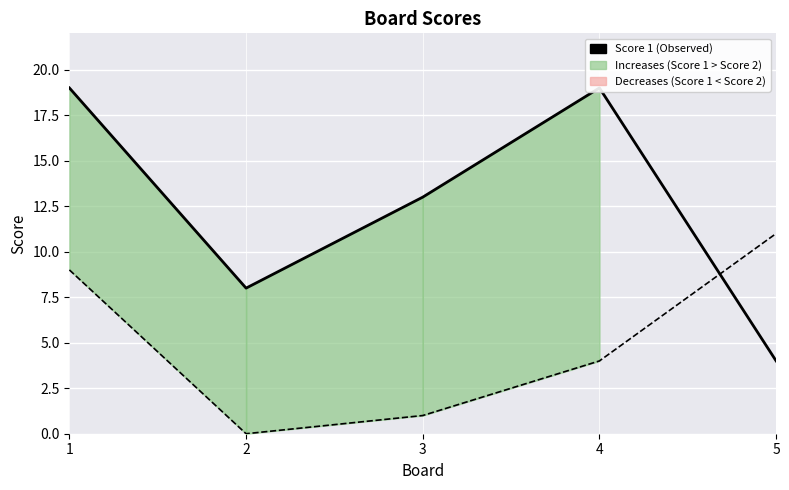

What is the value of the Score 2 point at the 1st from the left?

9